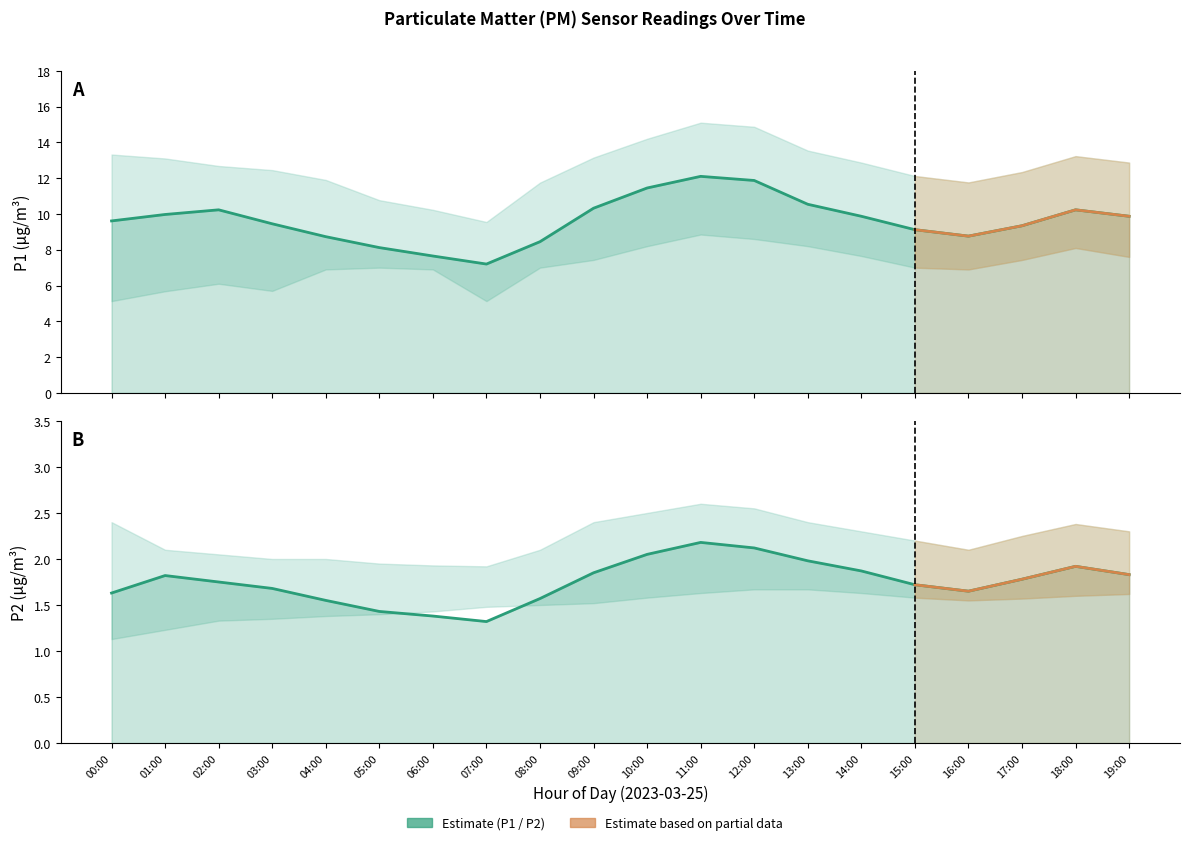

What position from the left is 04:00?

5